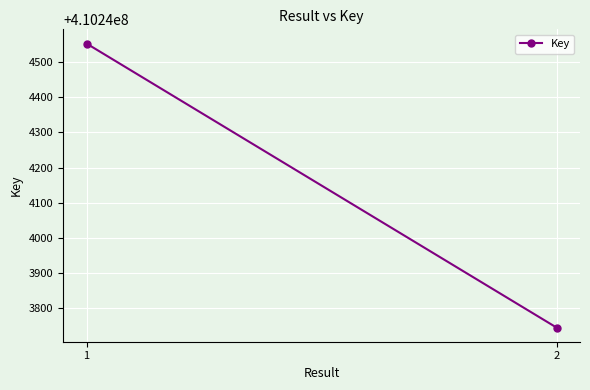

List the labels in order of value, largest first.

1, 2